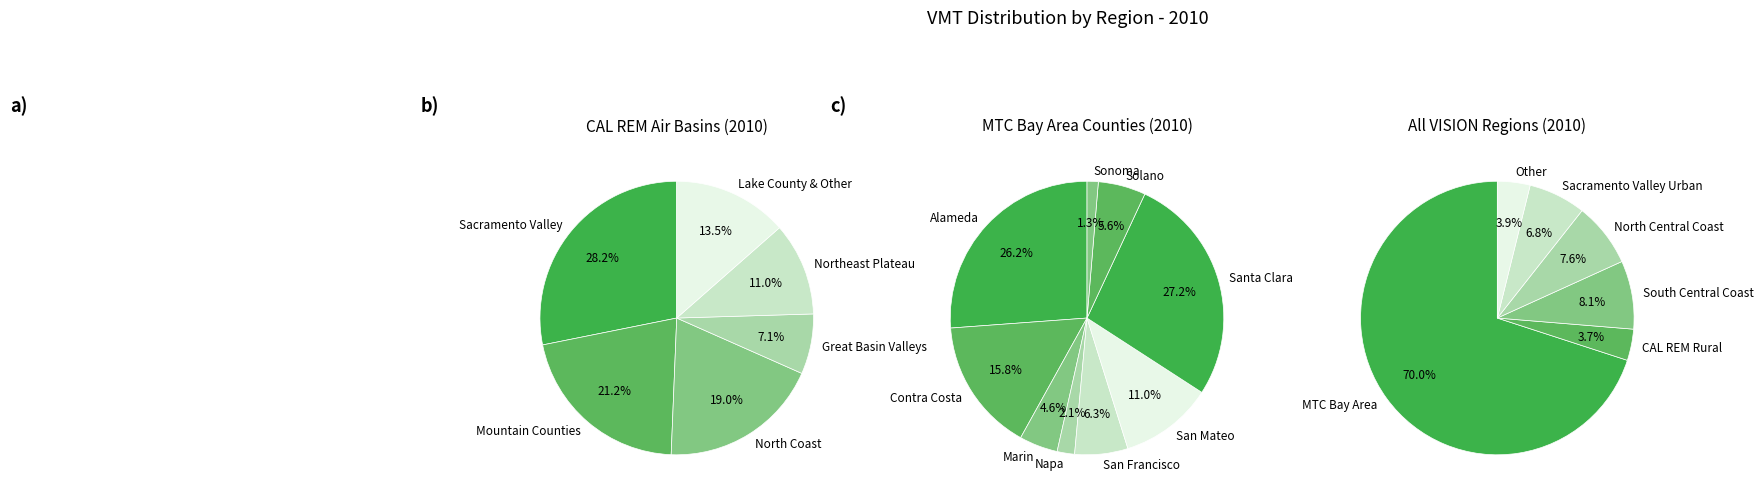

How many slices are in this pie chart?

6